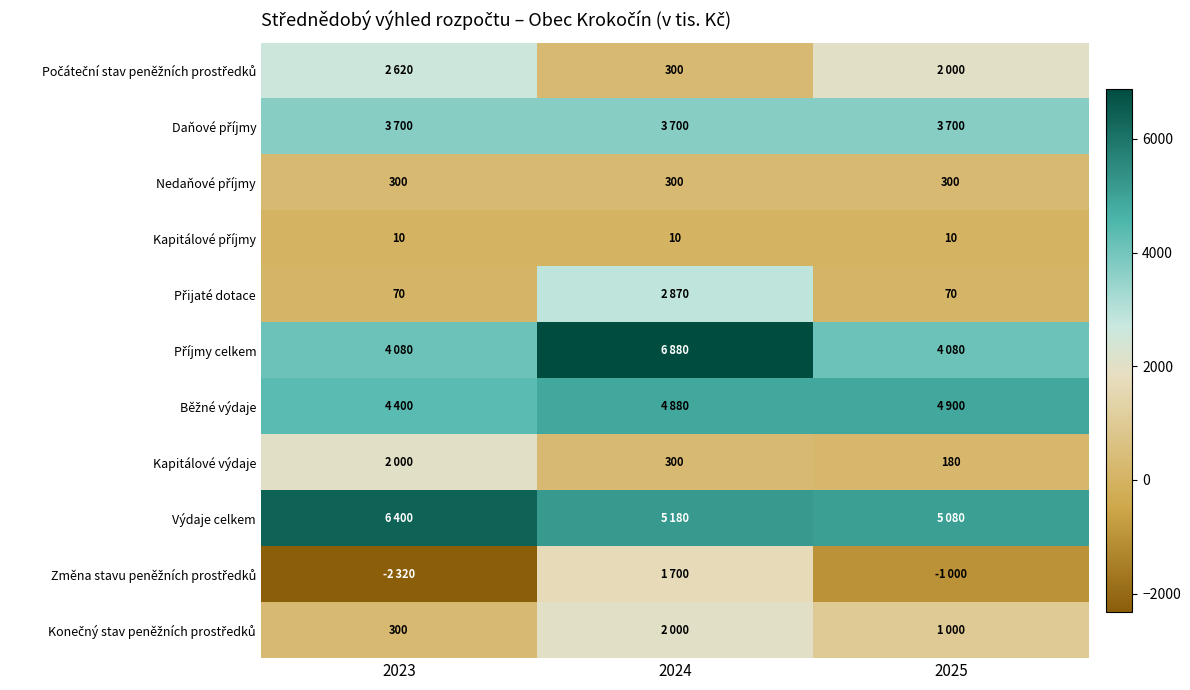

Rank the series at 2025 from lowest to highest value.

Změna stavu peněžních prostředků, Kapitálové příjmy, Přijaté dotace, Kapitálové výdaje, Nedaňové příjmy, Konečný stav peněžních prostředků, Počáteční stav peněžních prostředků, Daňové příjmy, Příjmy celkem, Běžné výdaje, Výdaje celkem